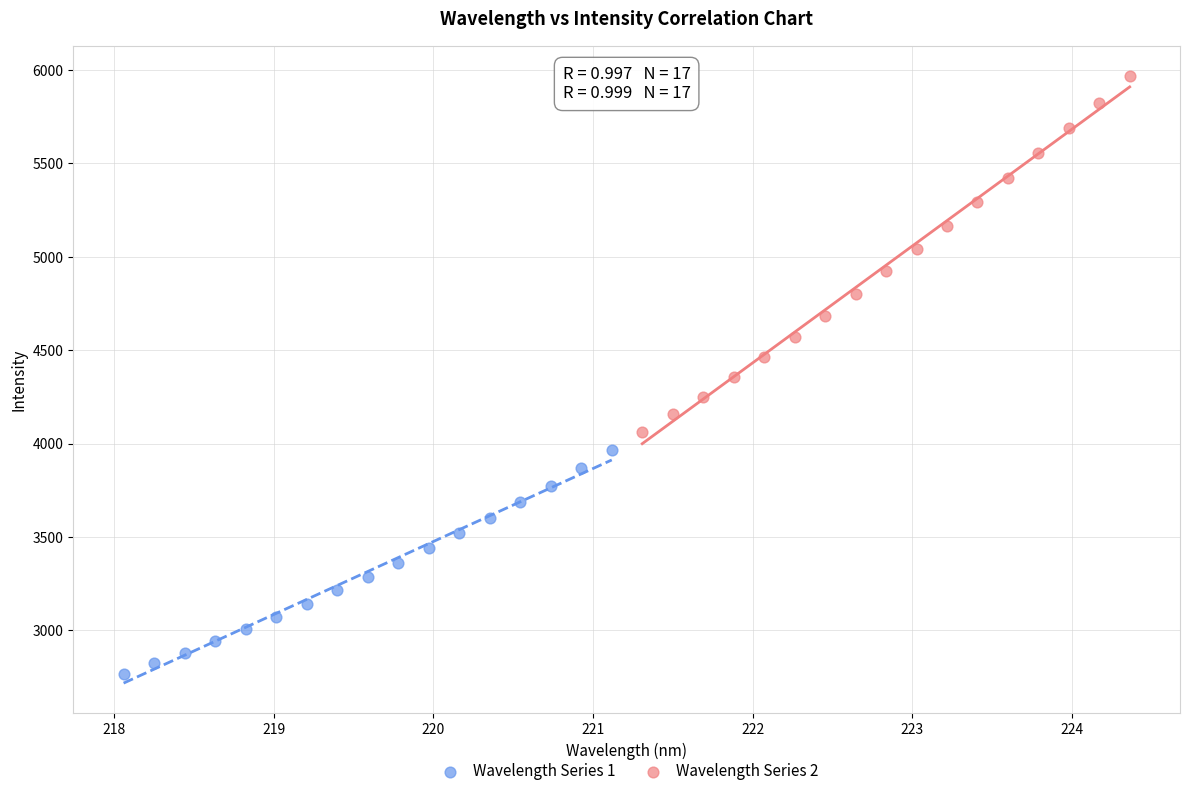

Which series has the widest spread of Y values?

Wavelength Series 2